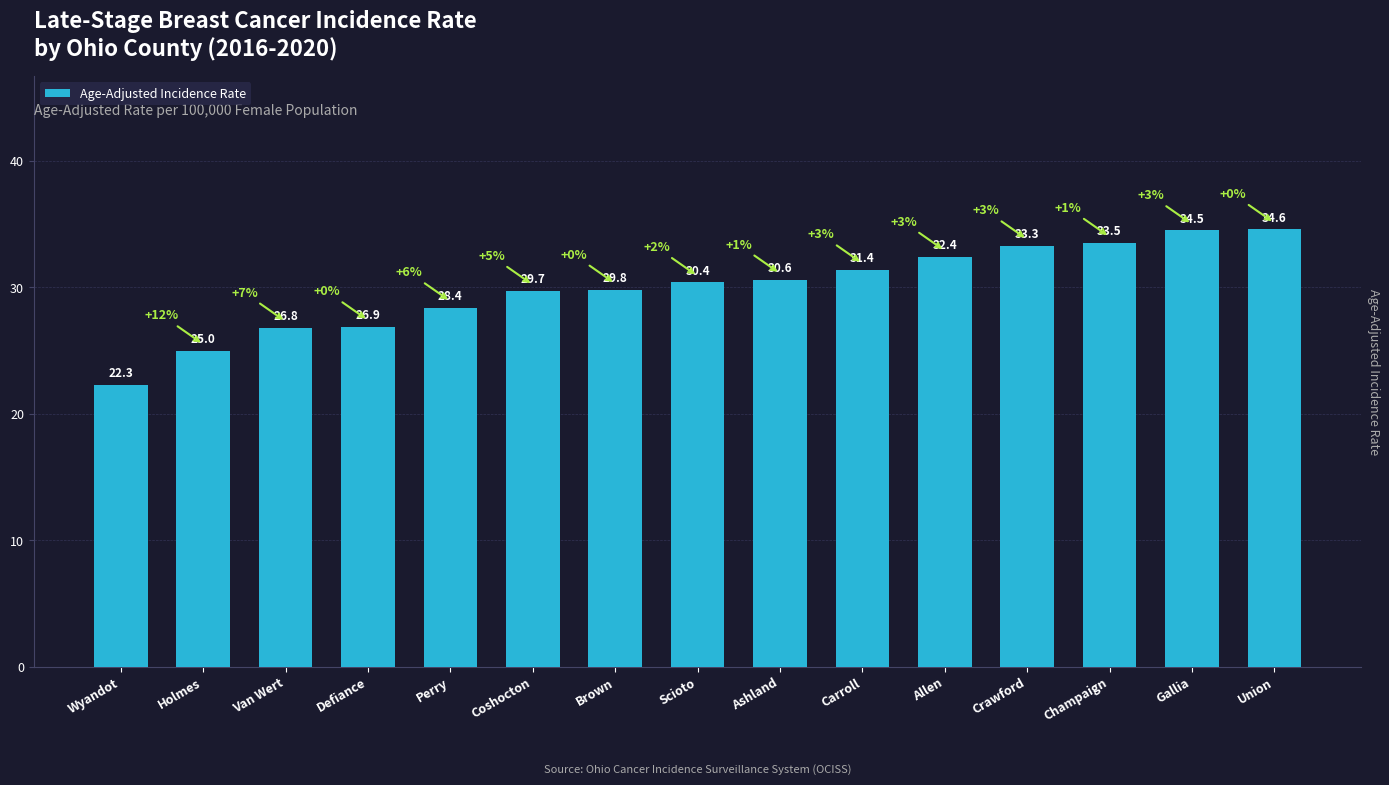

What is the greatest value displayed?

34.6